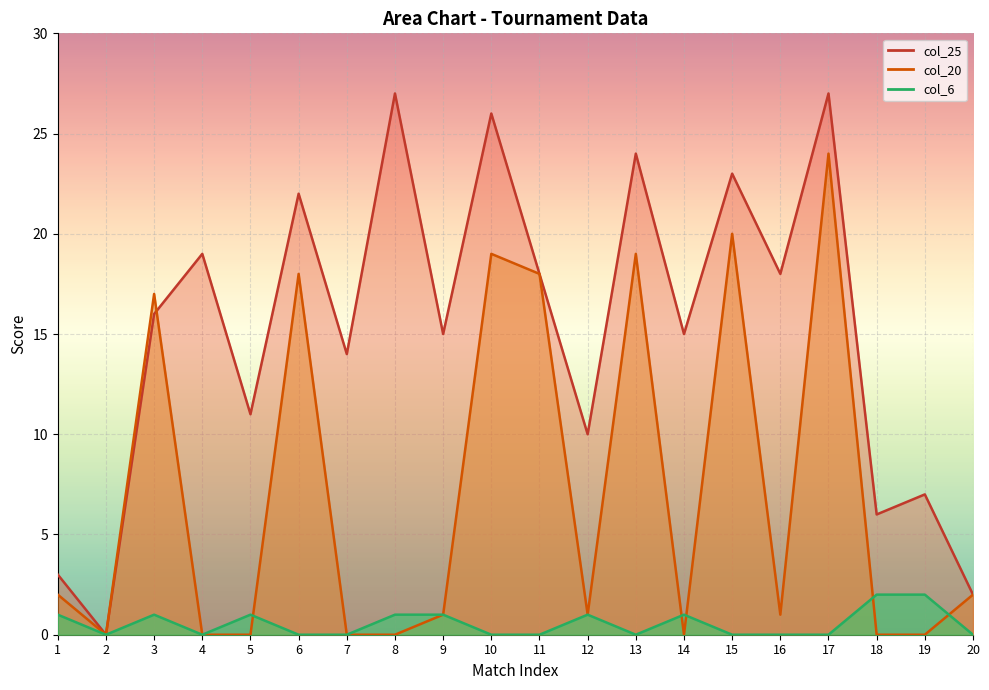

How many series are shown in this chart?

3